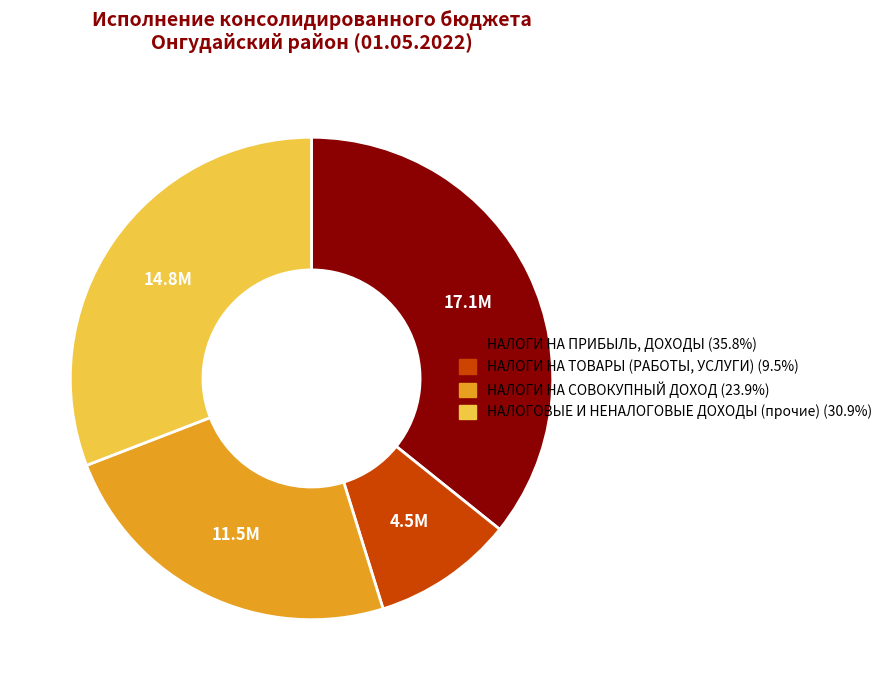

How many slices are in this pie chart?

4